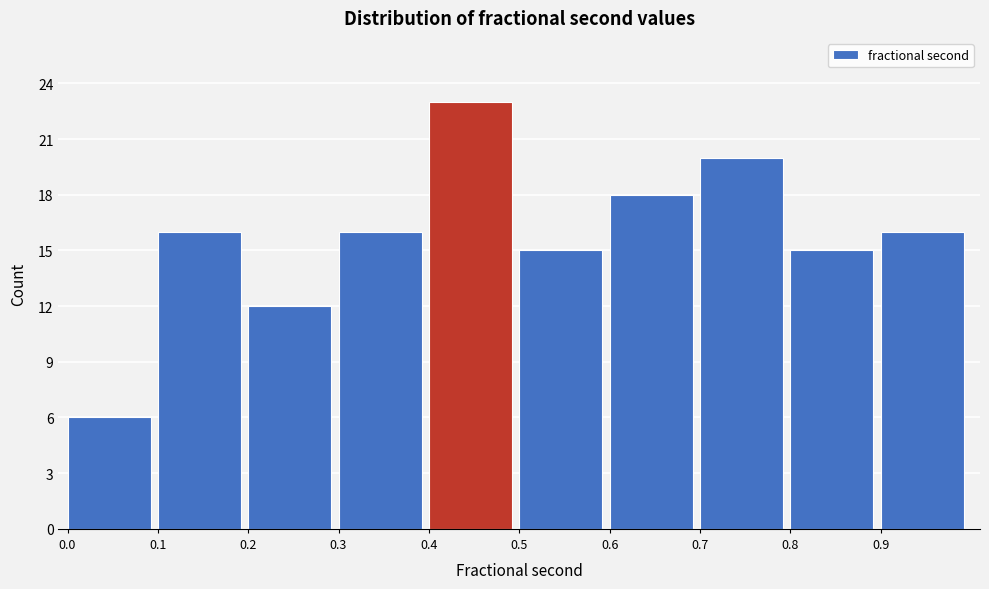

Reading left to right, list every bar in this chart as the range it spans on the x-axis followed by its height. The values are not printed on the chart, so give them approximately, as read against the axis.

0.0 to 0.1: 6
0.1 to 0.2: 16
0.2 to 0.3: 12
0.3 to 0.4: 16
0.4 to 0.5: 23
0.5 to 0.6: 15
0.6 to 0.7: 18
0.7 to 0.8: 20
0.8 to 0.9: 15
0.9 to 1.0: 16